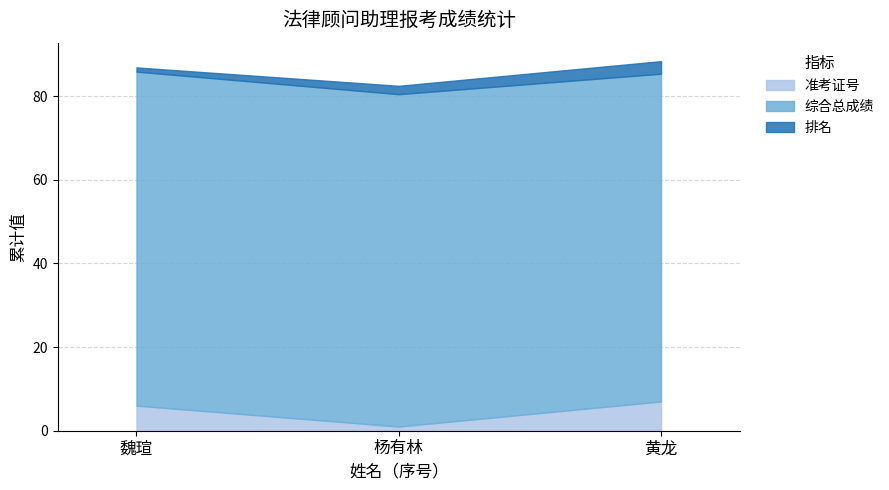

What is the total value across all series at 黄龙?

88.4